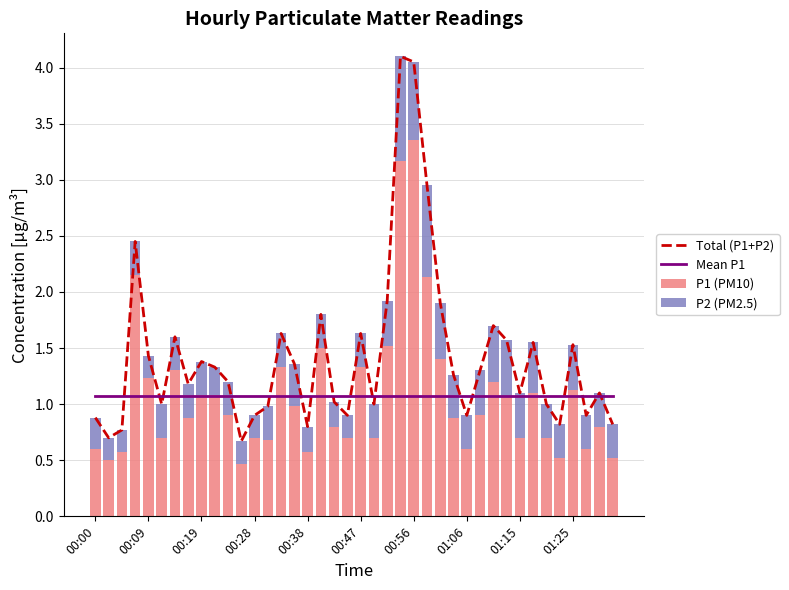

Is it true that Total (P1+P2) equals 1.6 at 00:47?

True